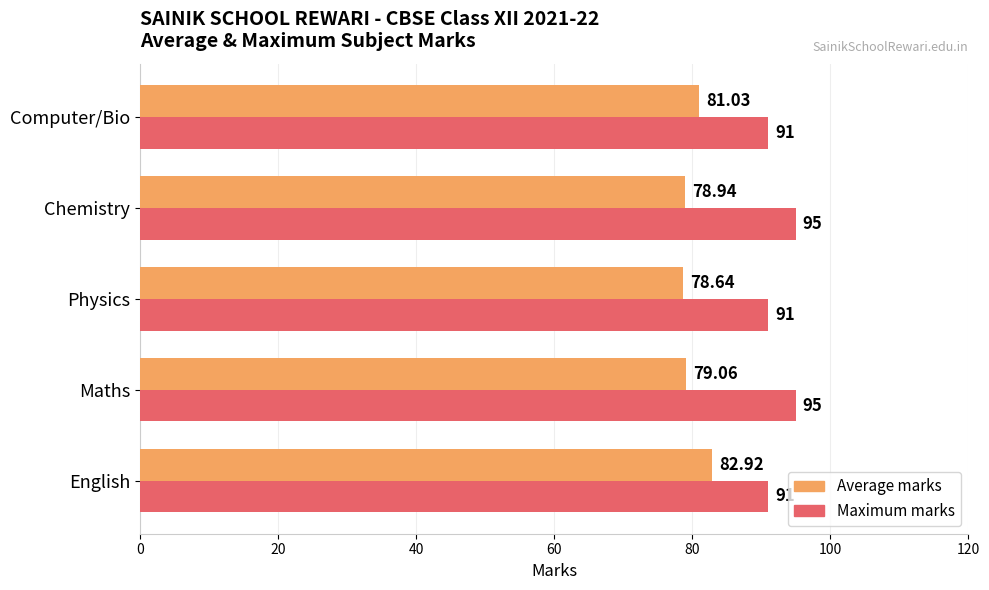

At which category does the chart reach its minimum across all series?

Physics